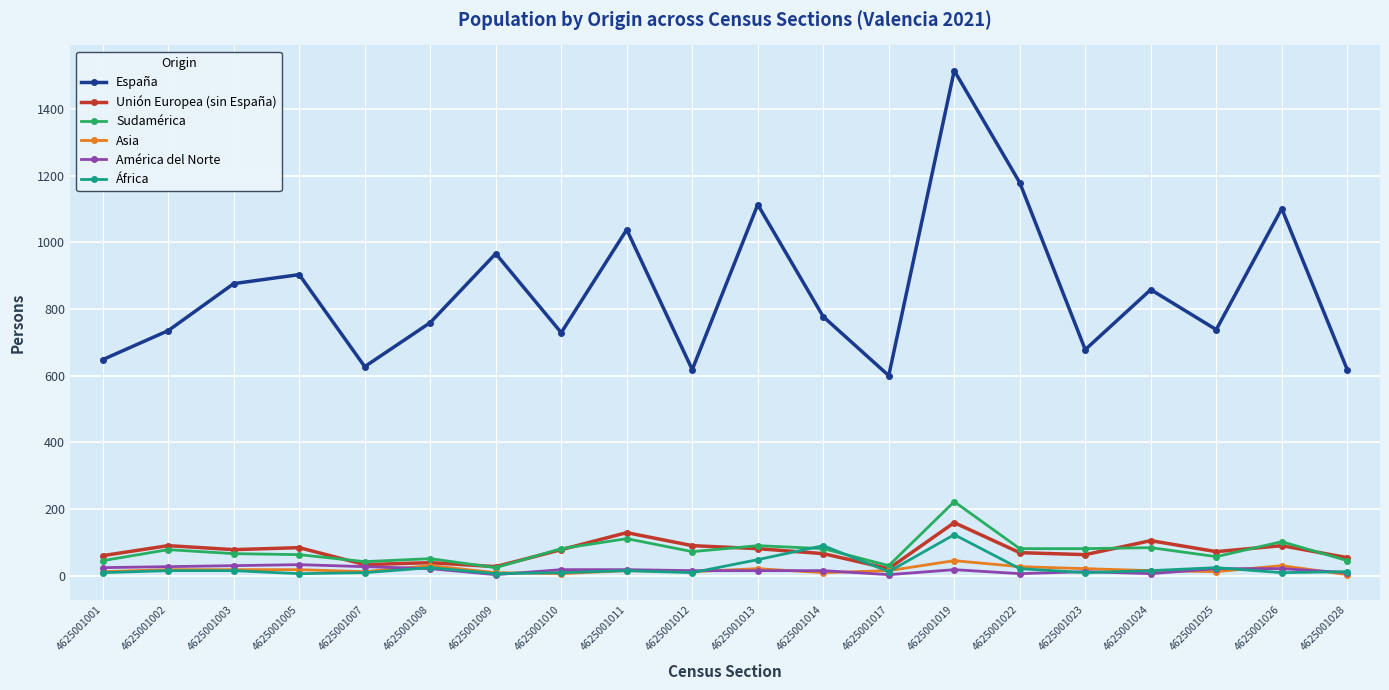

Which series has the largest range (max minus min)?

España